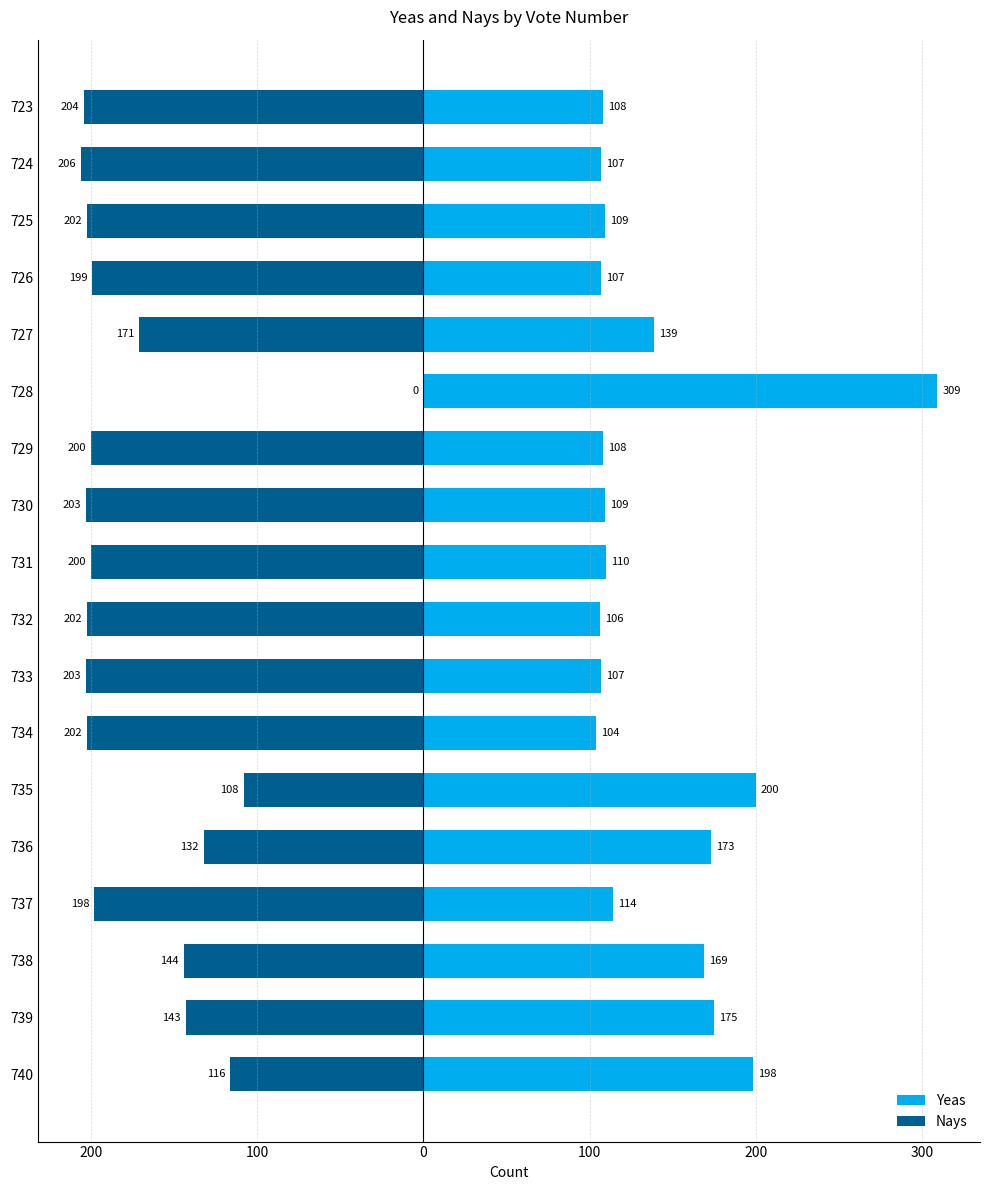

Are the bars horizontal?

Yes